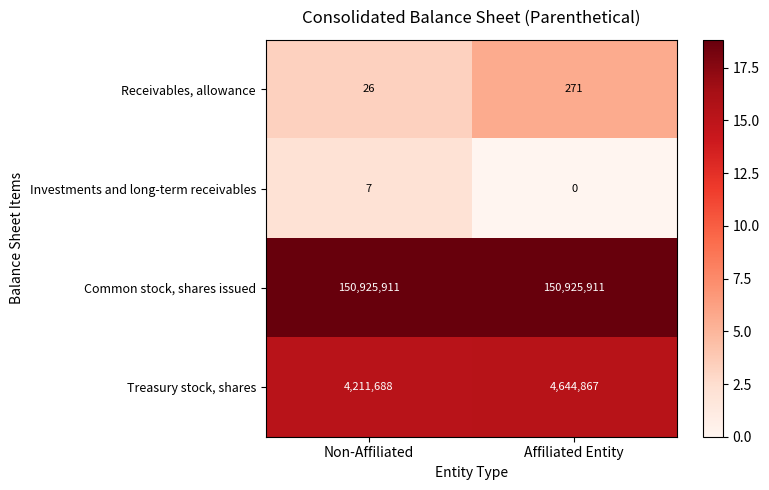

Which category has the highest value in the Receivables, allowance series?

Affiliated Entity